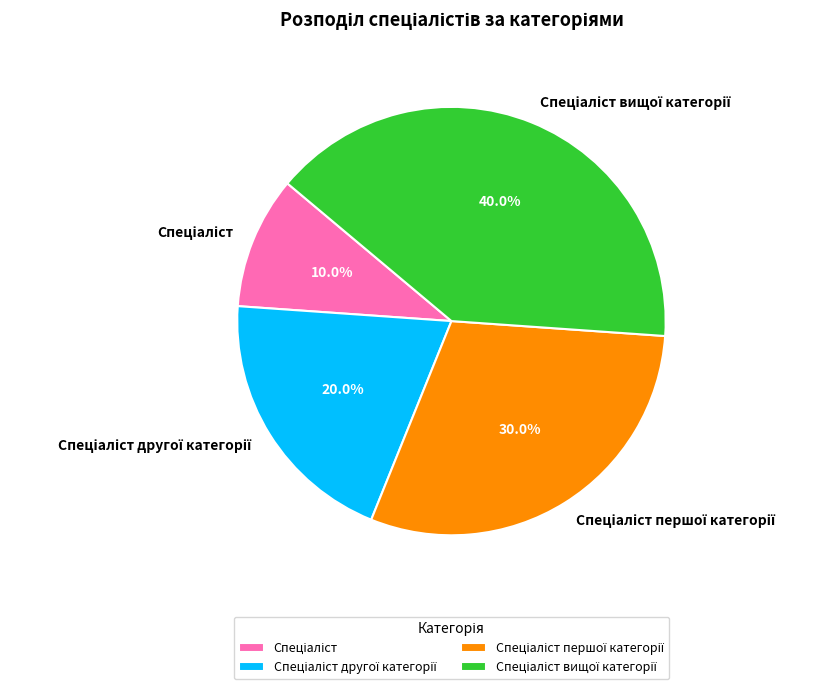

Is there a majority slice in this chart?

No